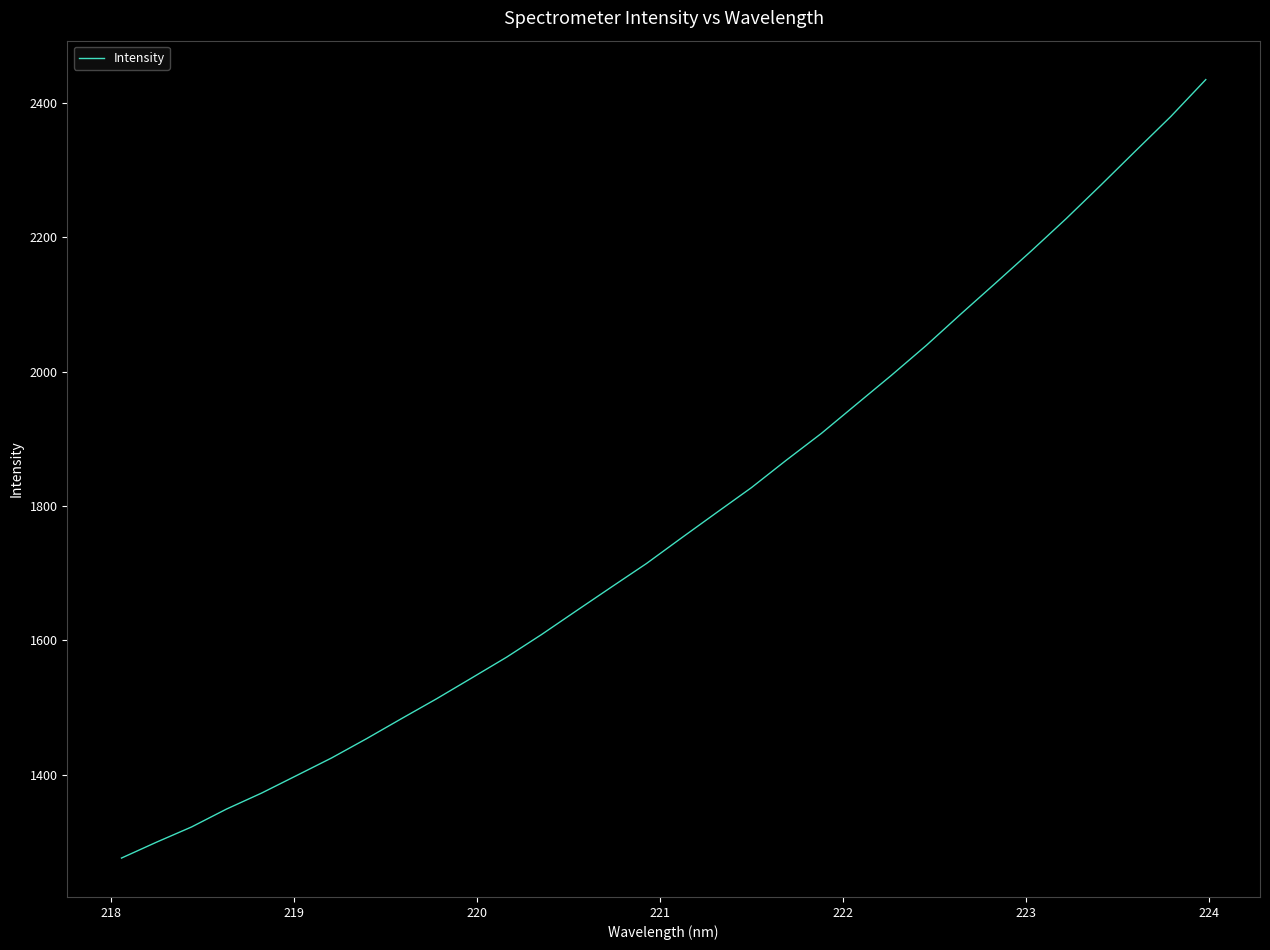

Count the number of values greater than 1752.

16